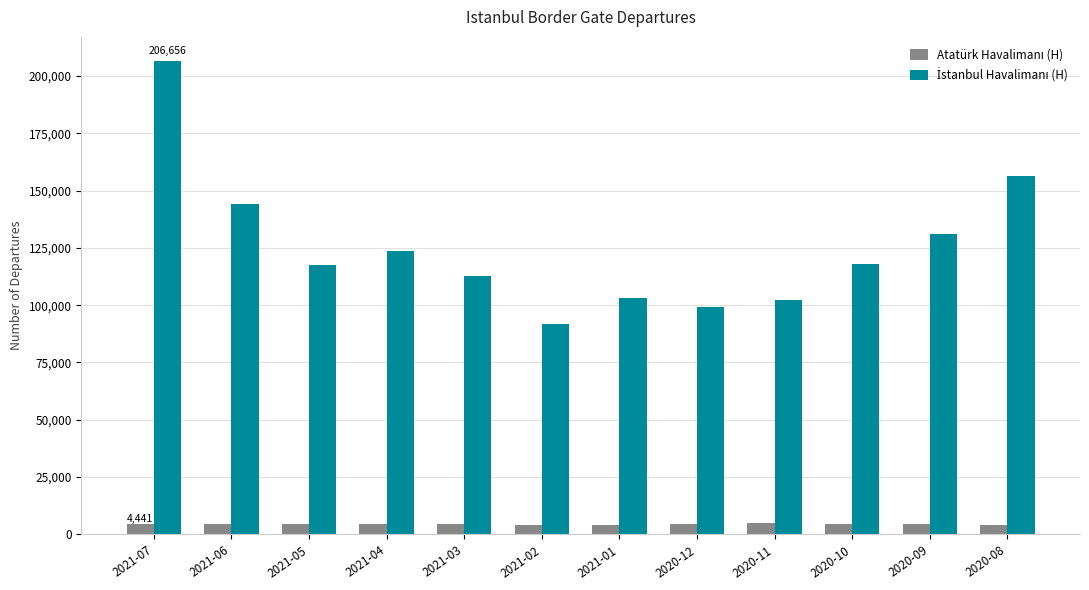

At how many categories does at least one series exceed 86568?

12